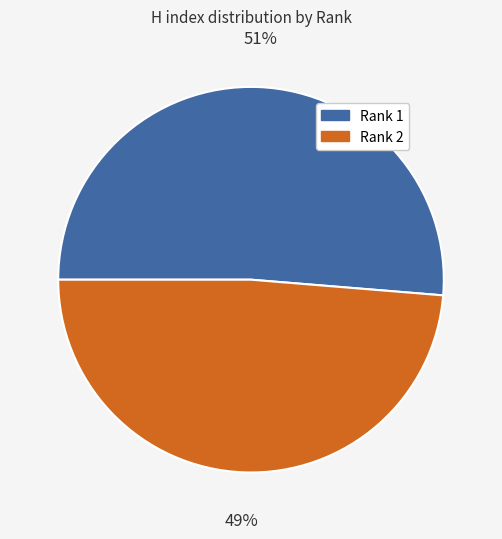

Rank the categories by value from highest to lowest.

Rank 1, Rank 2